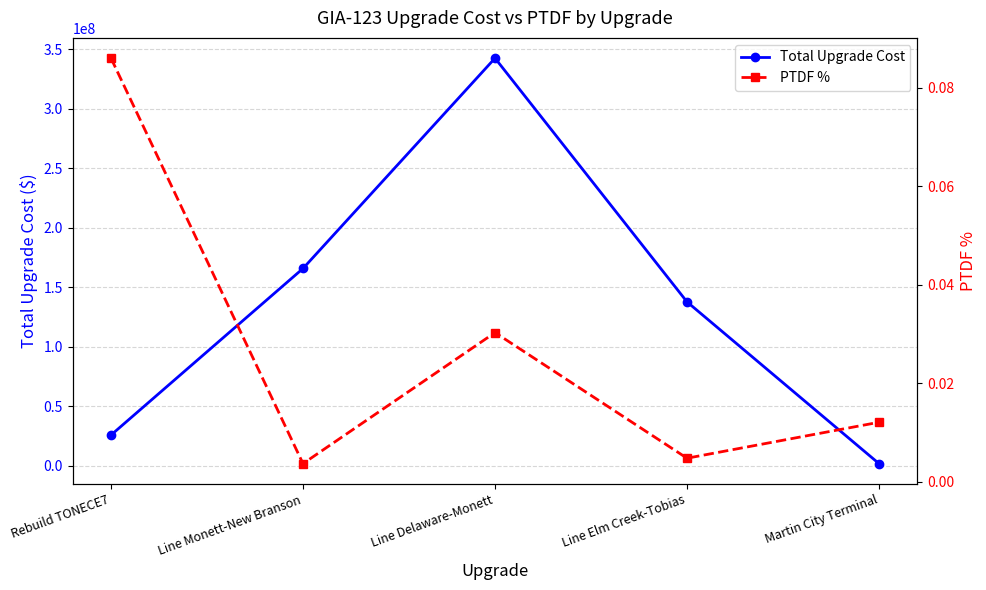

Reading right to left, extract all data points from this chart.

Total Upgrade Cost: Martin City Terminal=1734457.0	Line Elm Creek-Tobias=137721276.0	Line Delaware-Monett=342608905.0	Line Monett-New Branson=165800962.0	Rebuild TONECE7=25749990.0
PTDF %: Martin City Terminal=0.0	Line Elm Creek-Tobias=0.0	Line Delaware-Monett=0.0	Line Monett-New Branson=0.0	Rebuild TONECE7=0.1